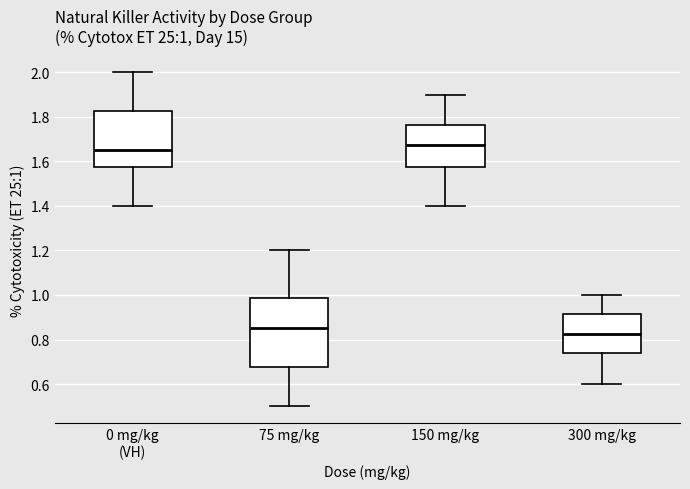

Which box has the highest median line?

150 mg/kg